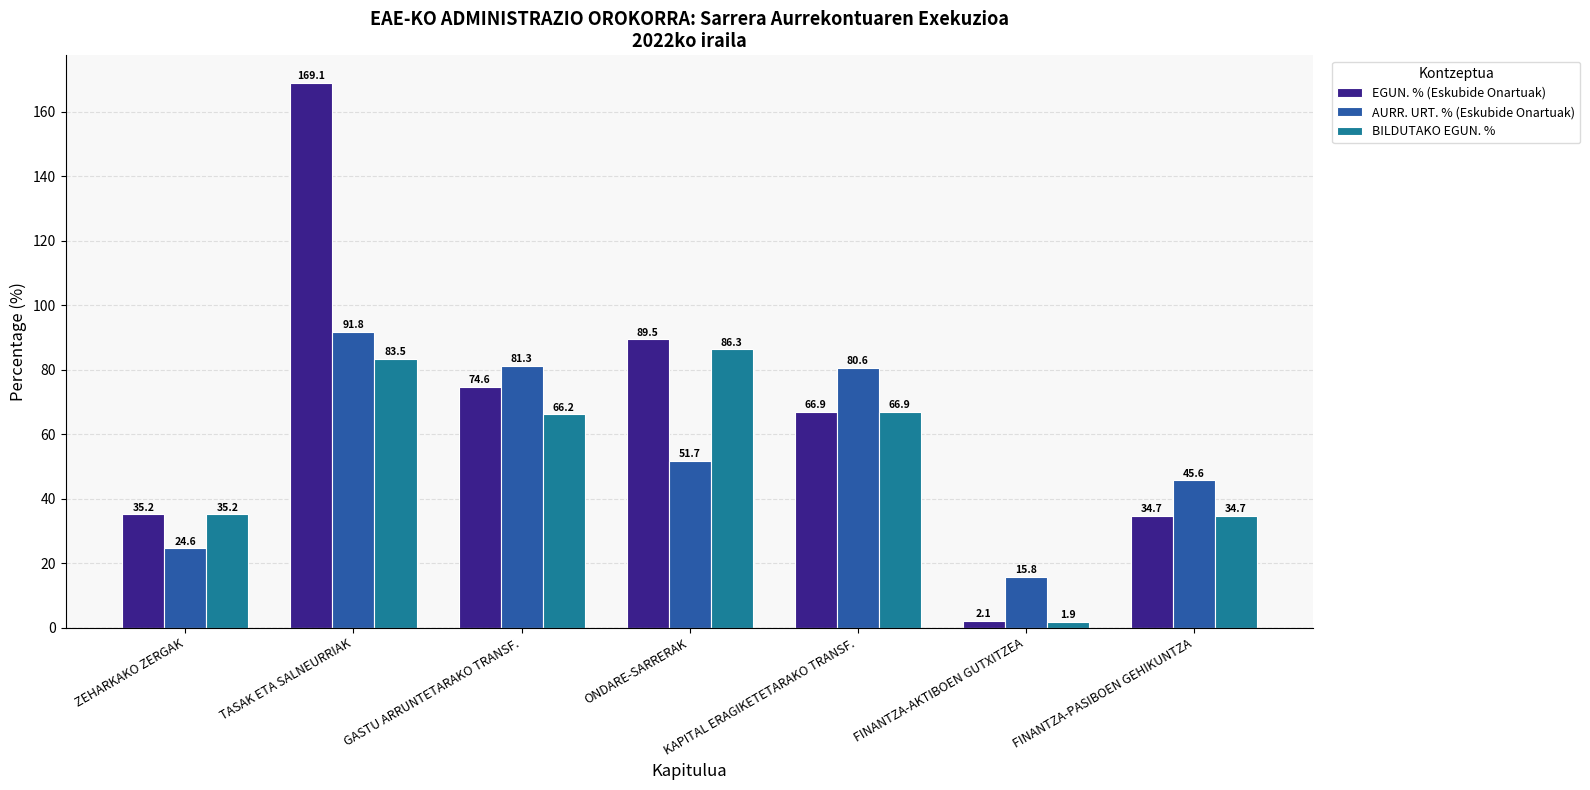

Count the number of data series in this chart.

3